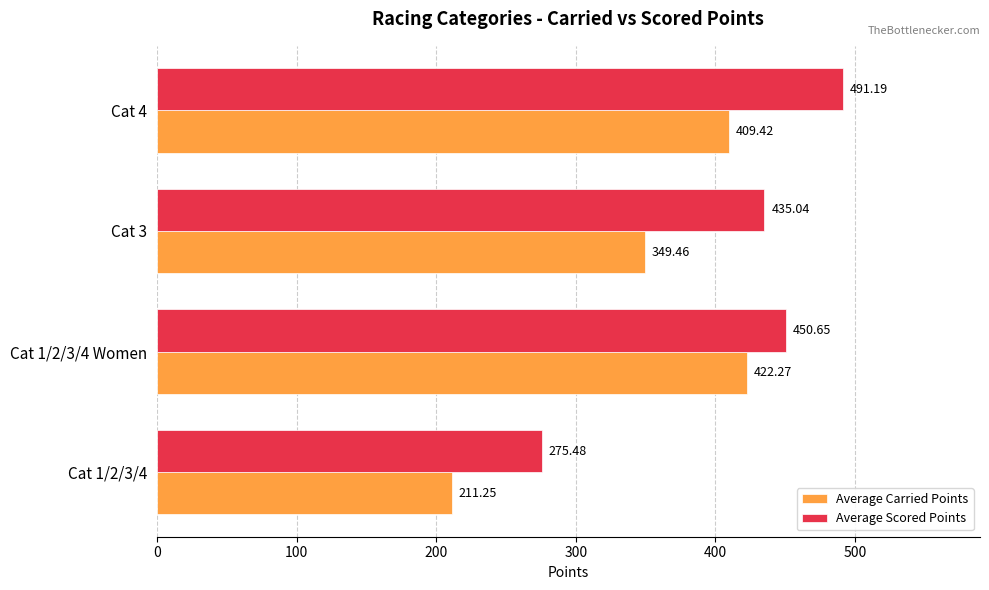

What is the difference between the highest and lowest values at Cat 1/2/3/4?

64.2